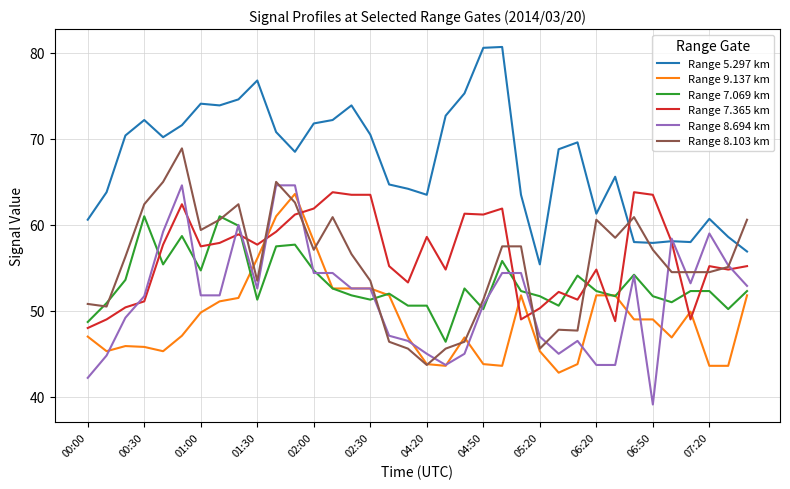

After their last crossing, which series has the higher values: Range 9.137 km or Range 8.103 km?

Range 8.103 km